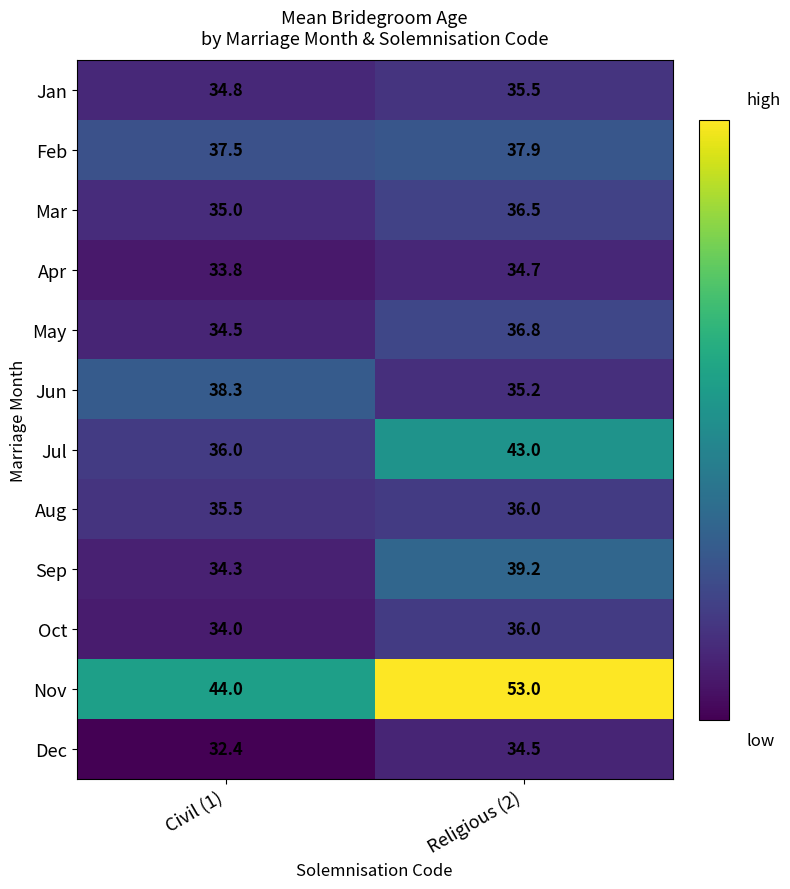

Which category has the highest value in the Feb series?

Religious (2)